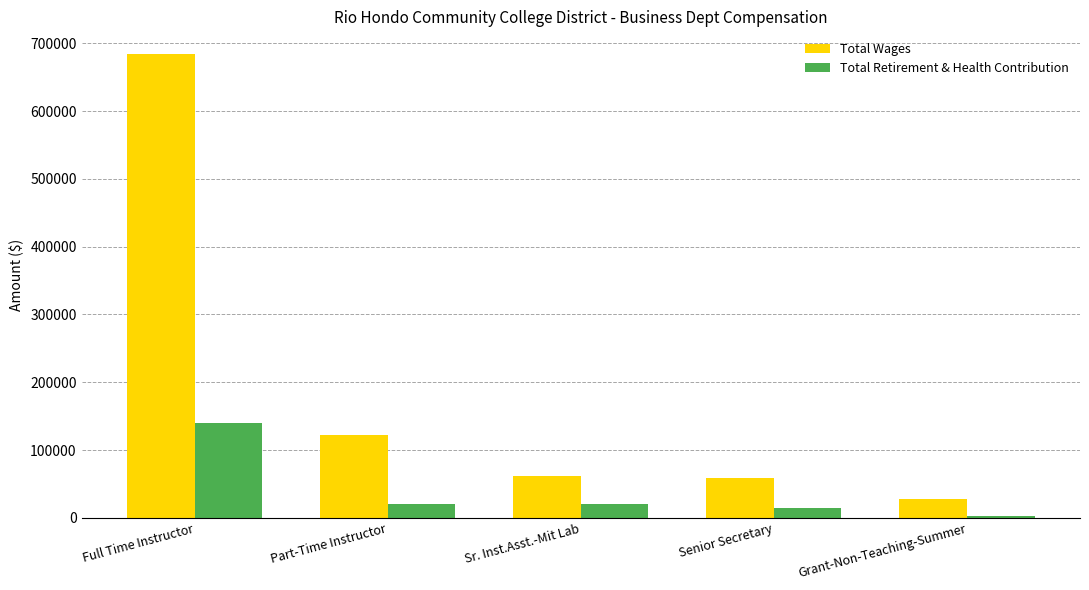

What are all the series names shown in the legend?

Total Wages, Total Retirement & Health Contribution